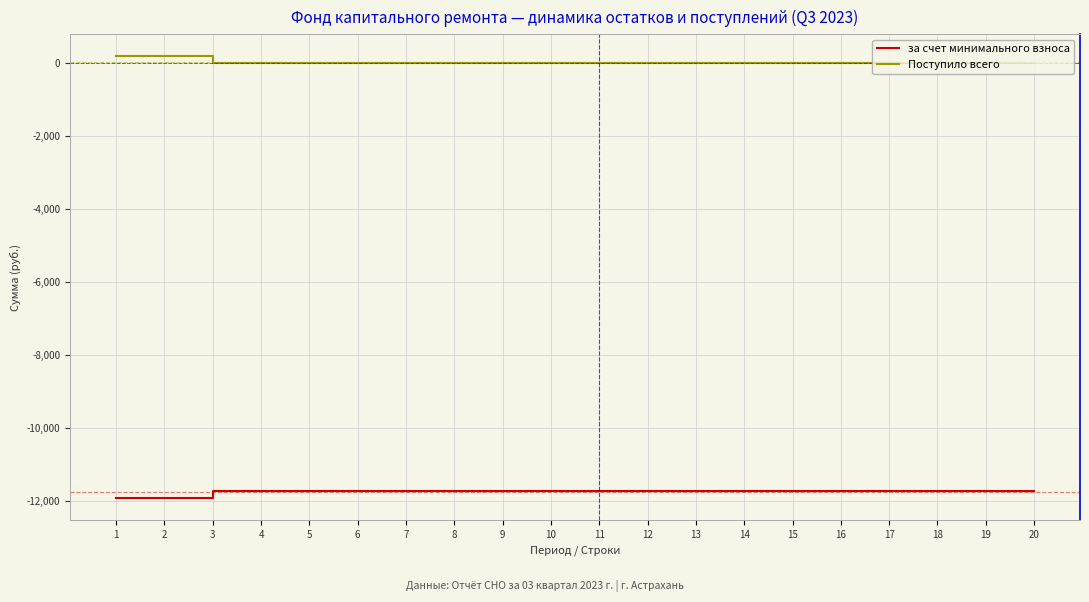

What is the total value across all series at 7?

-11734.3